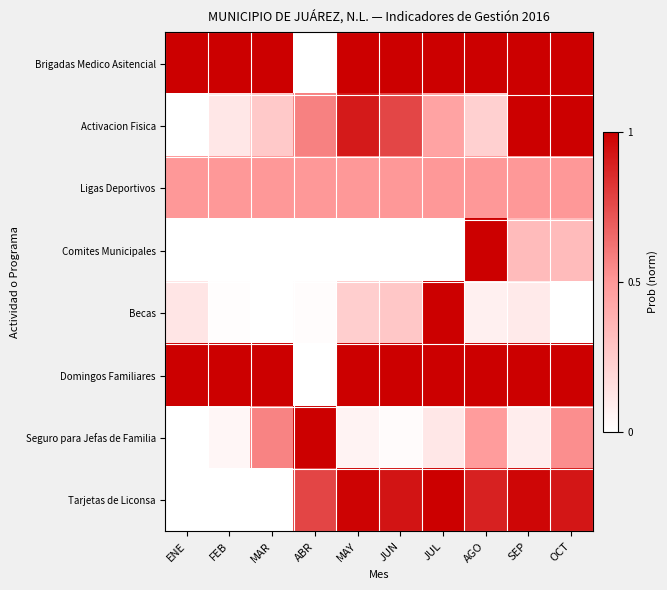

Between FEB and AGO, which series saw the biggest shift?

Comites Municipales